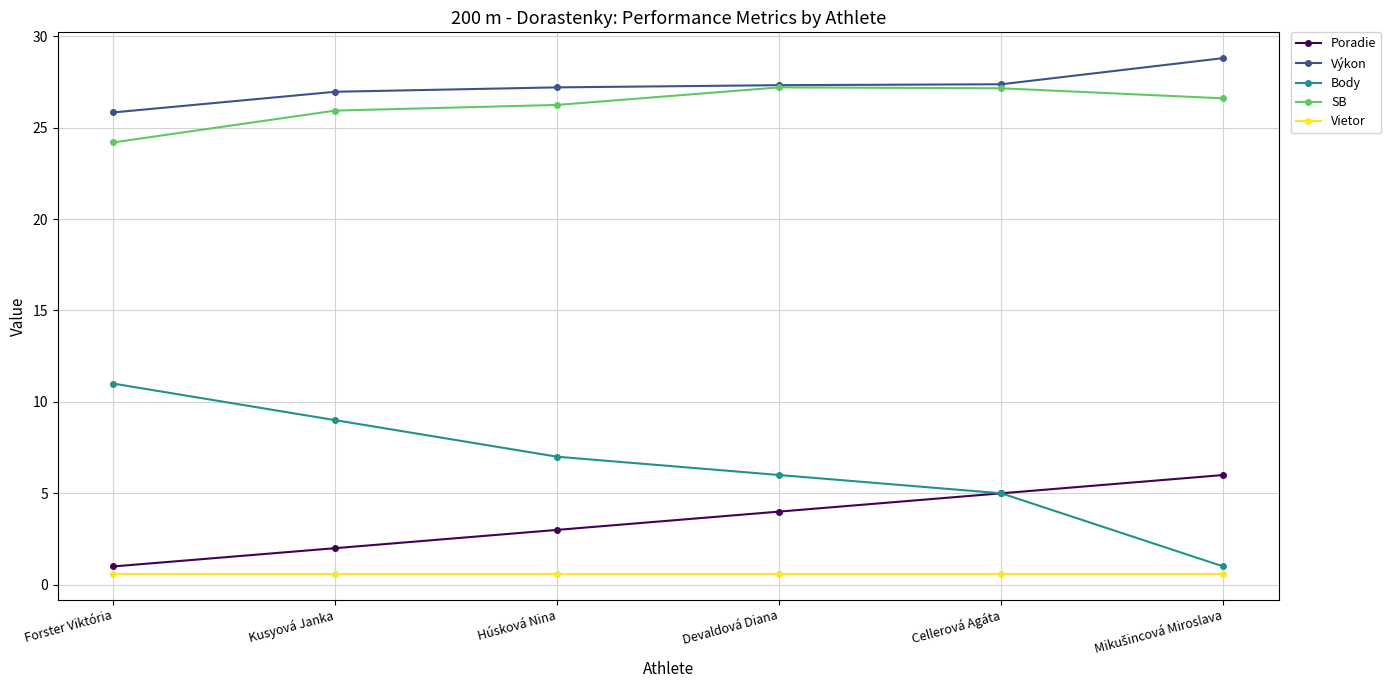

What is the difference between the highest and lowest values at Devaldová Diana?

26.7